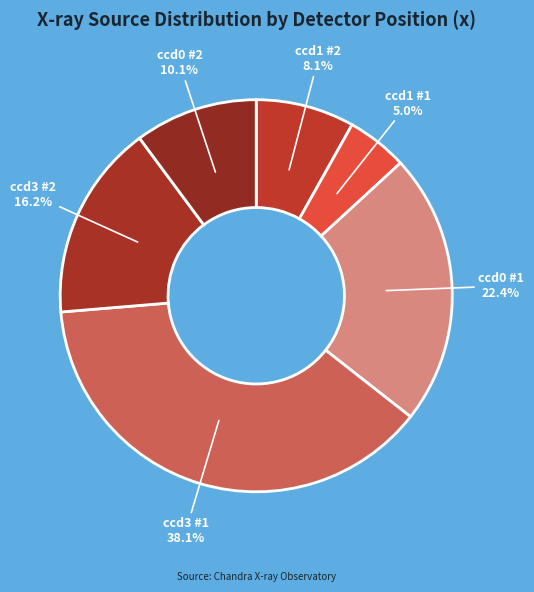

Do ccd0 #1 and ccd1 #1 together represent more than half of the pie?

No